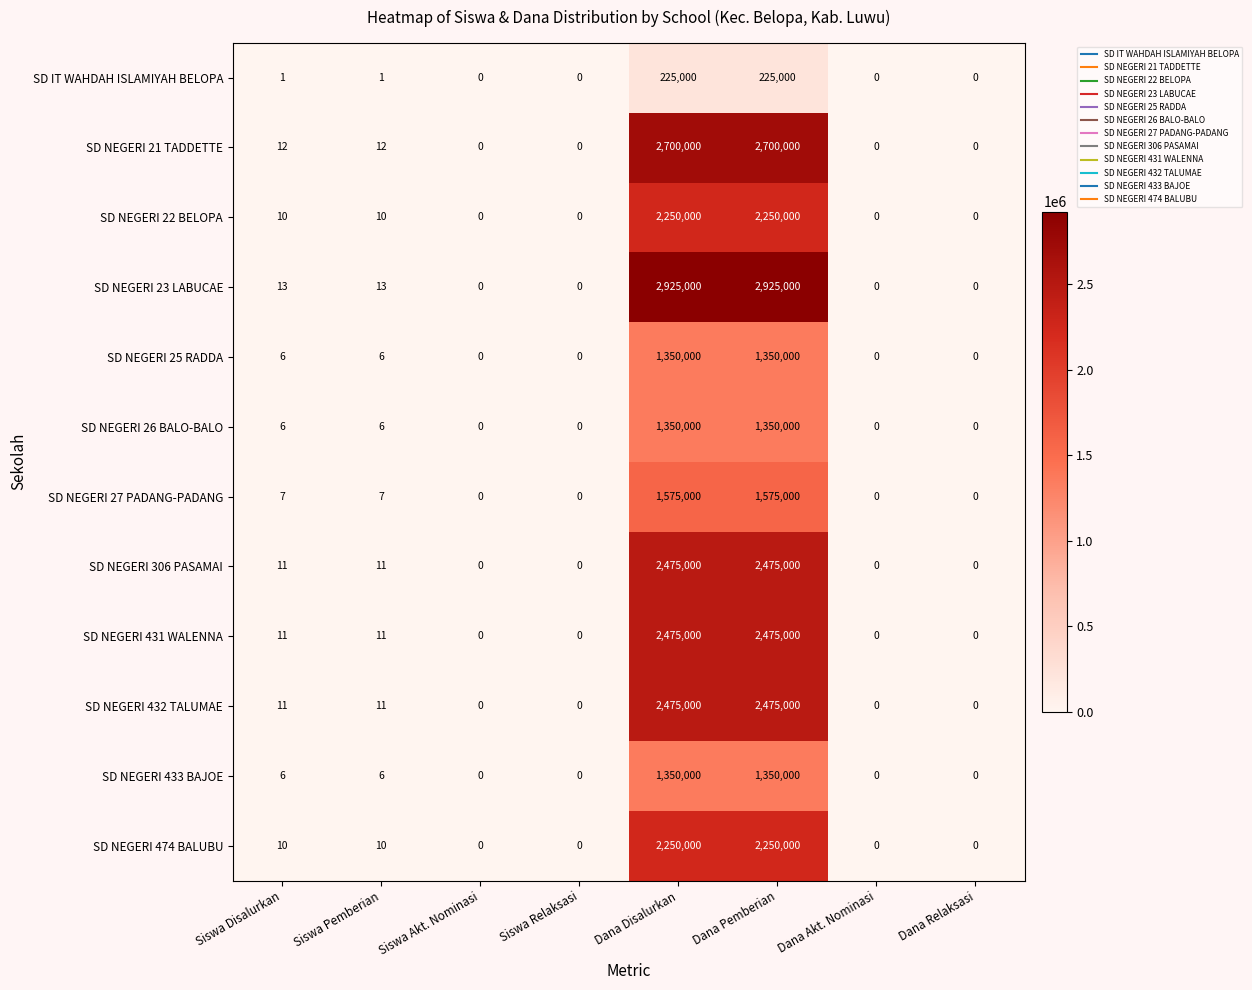

What is the difference between the SD NEGERI 23 LABUCAE values at Dana Akt. Nominasi and Siswa Pemberian?

13